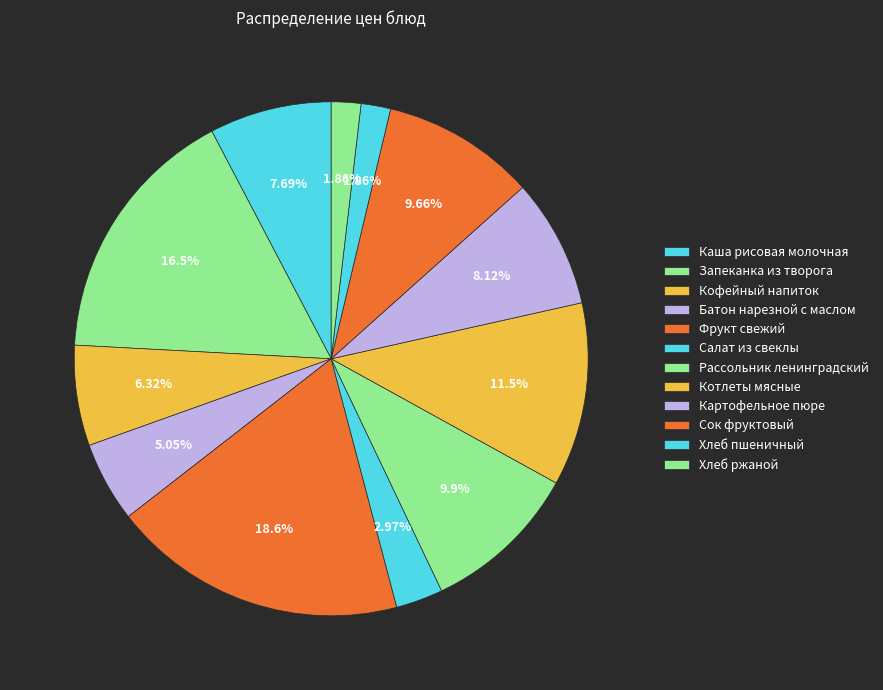

Do Картофельное пюре and Кофейный напиток together represent more than half of the pie?

No